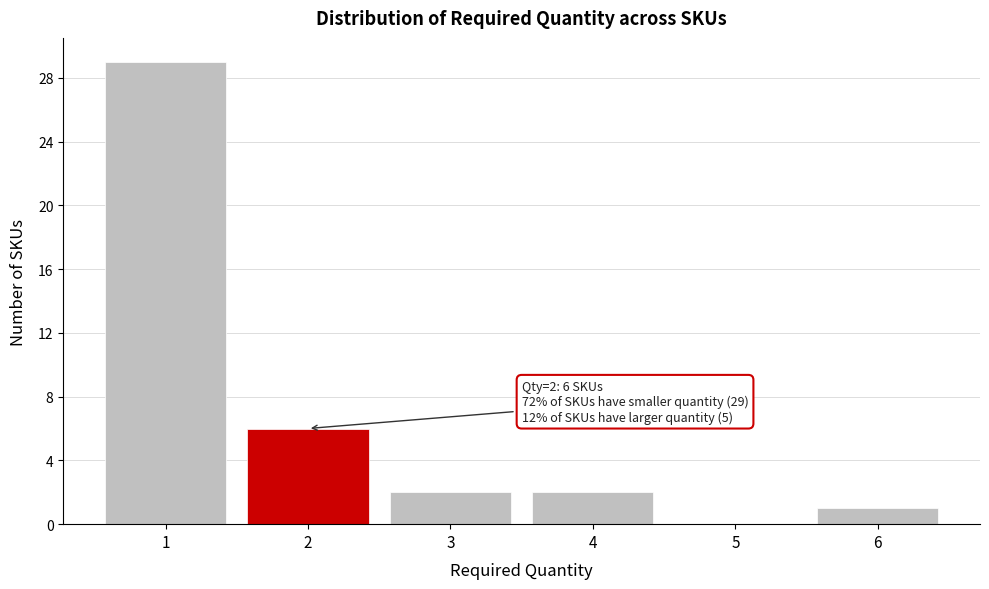

Reading left to right, extract all data points from this chart.

1=29	2=6	3=2	4=2	5=0	6=1